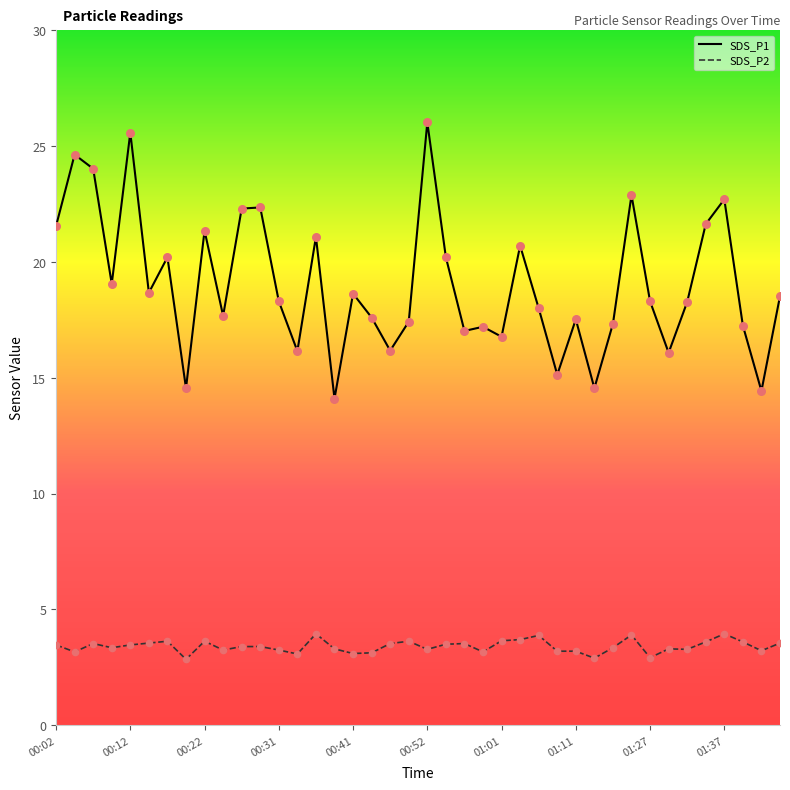

True or false: SDS_P1 and SDS_P2 cross at least once.

False